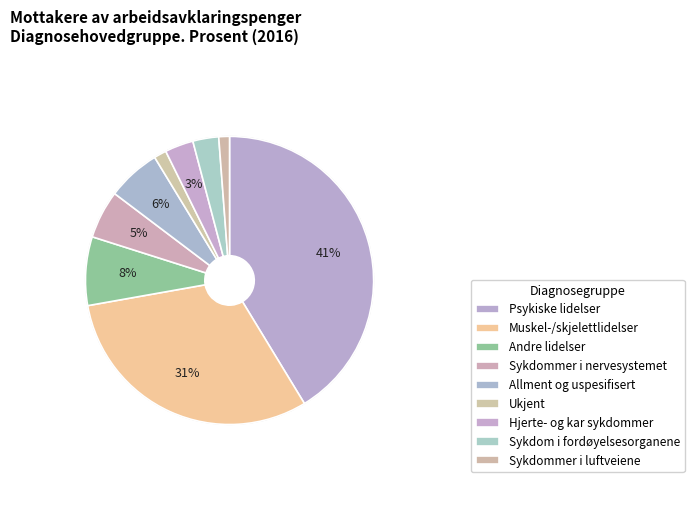

To the nearest percent, what is the average slice percentage?

11%